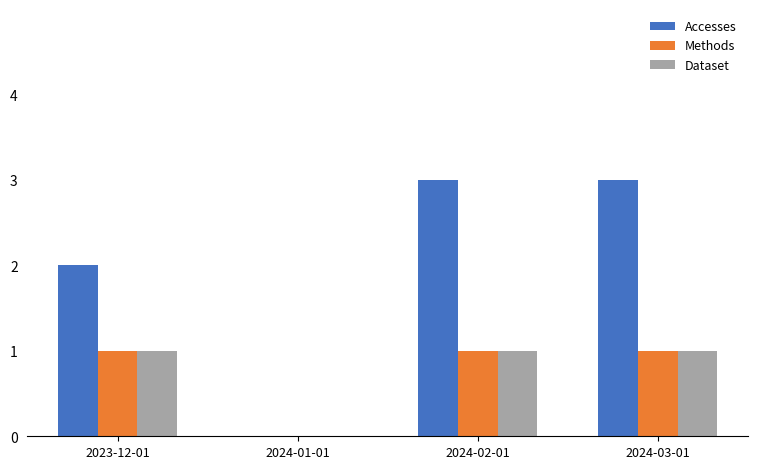

Are the bars grouped side by side (vs. stacked)?

Yes